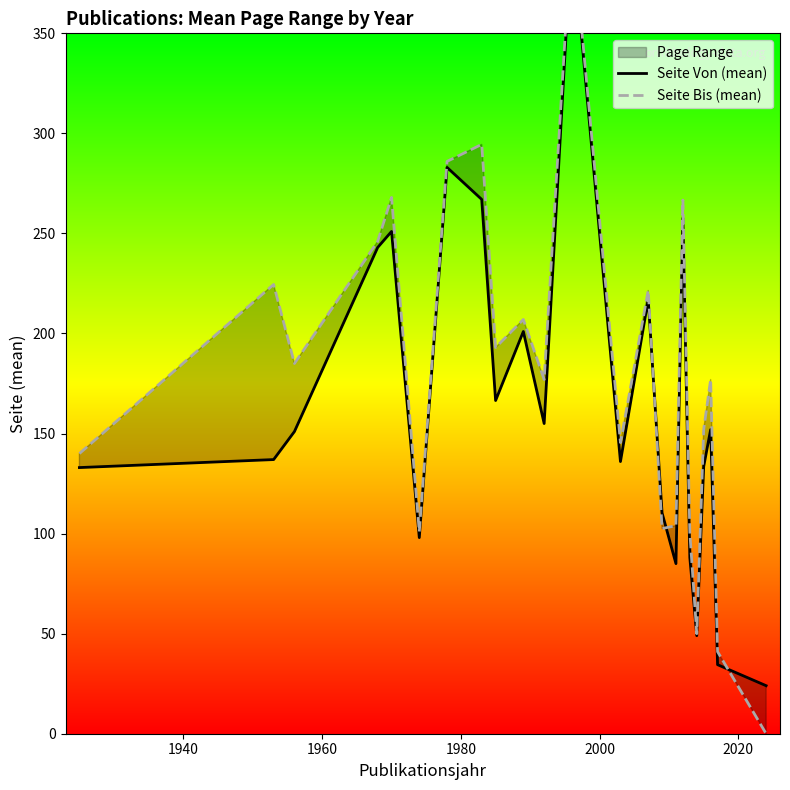

What position from the left is 1940?

2